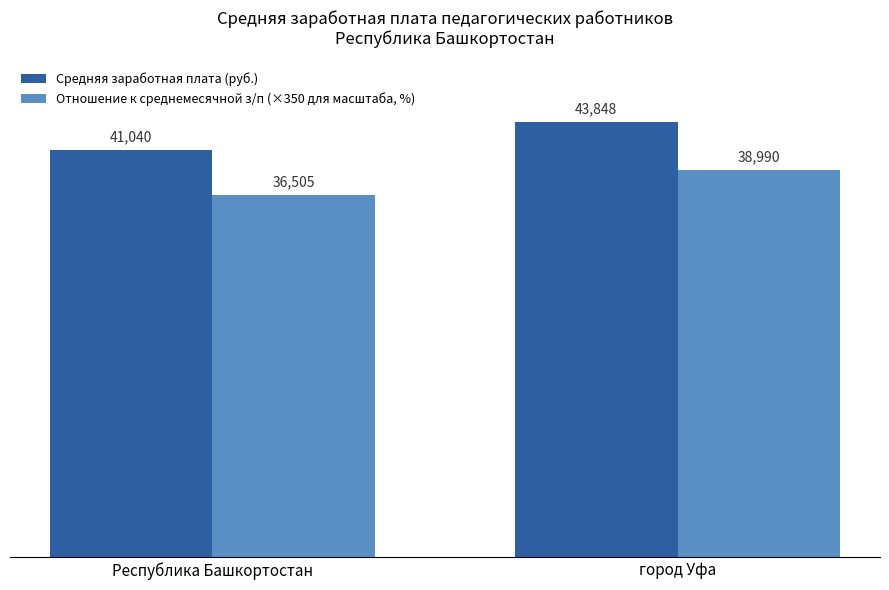

What is the sum of all Средняя заработная плата (руб.) values?

84887.6